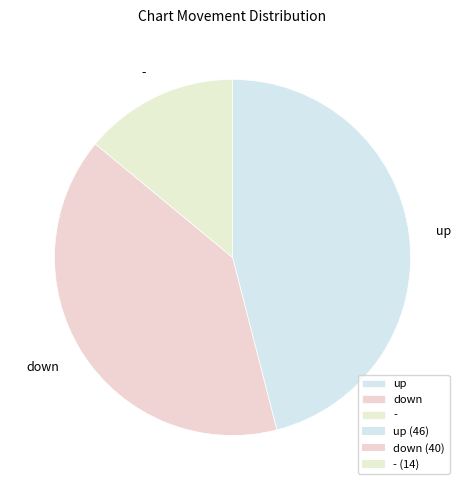

Approximately how many times larger is the value at - compared to up?

0.3